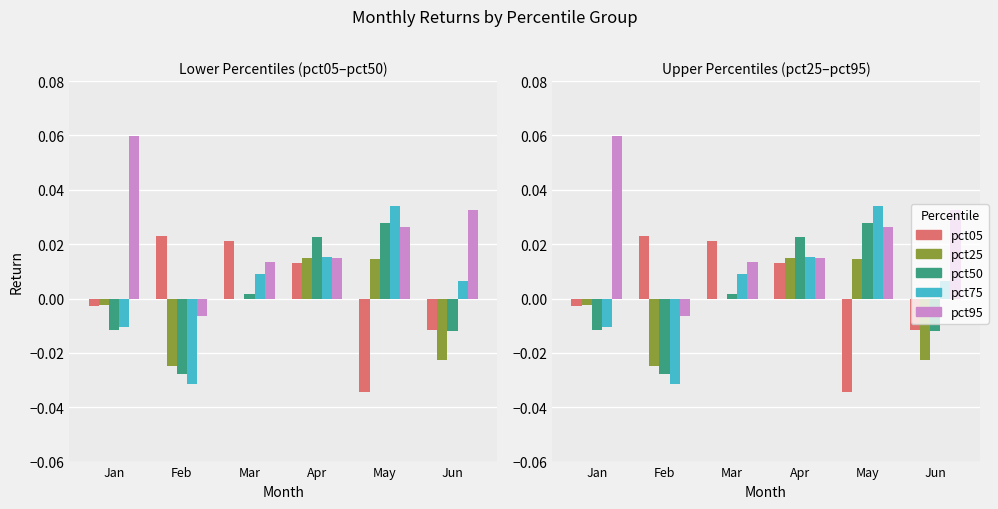

What are all the series names shown in the legend?

pct05, pct25, pct50, pct75, pct95